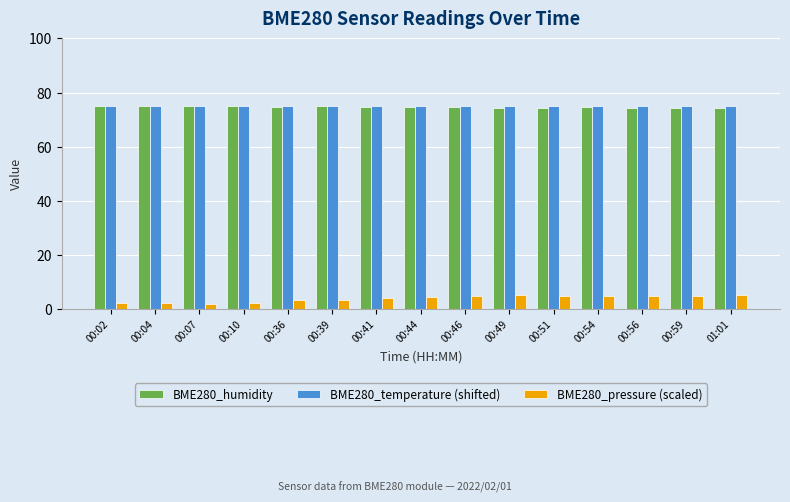

What is the minimum value for BME280_humidity?

74.3